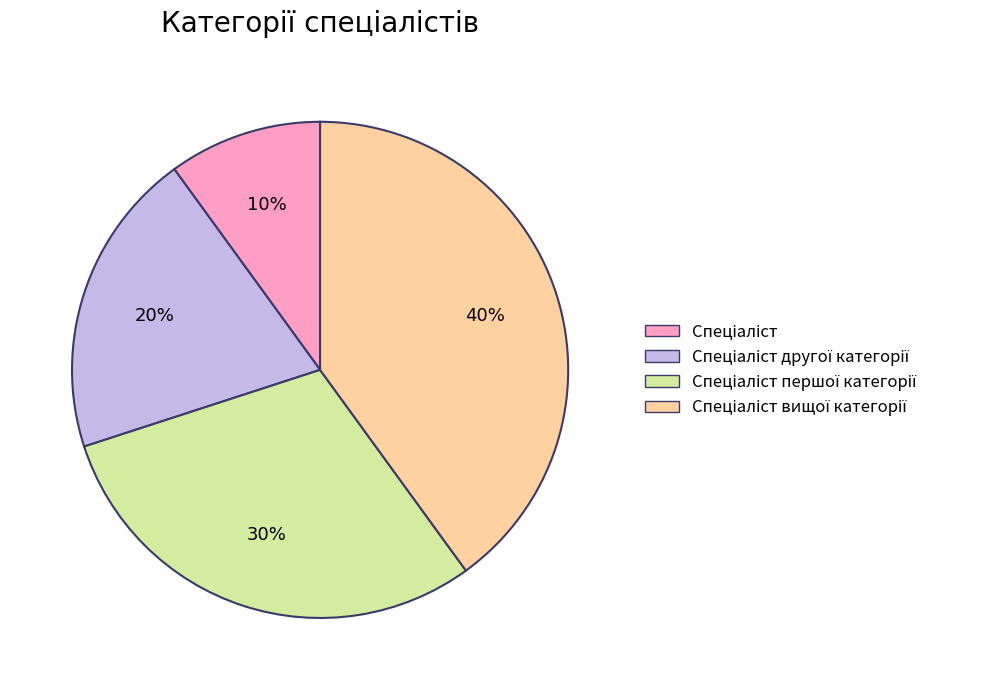

To the nearest percent, what is the average slice percentage?

25%